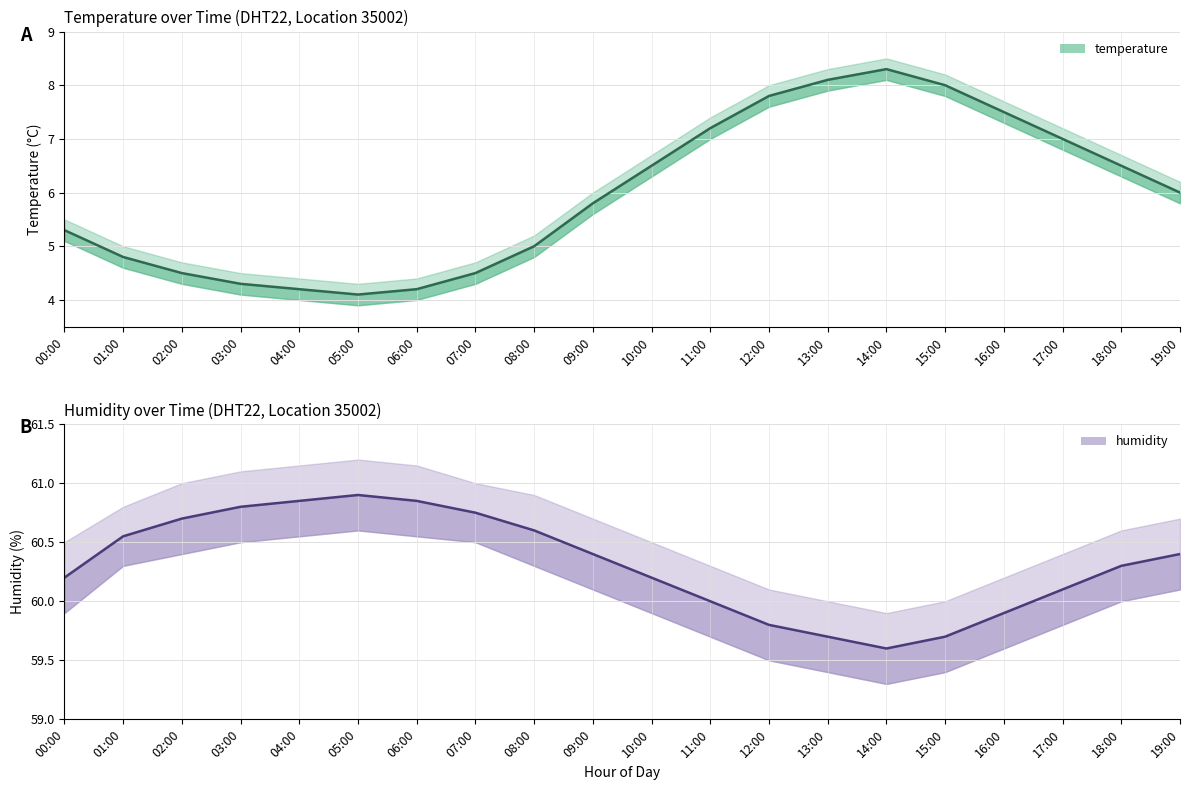

Which has a higher value, 06:00 or 00:00?

00:00